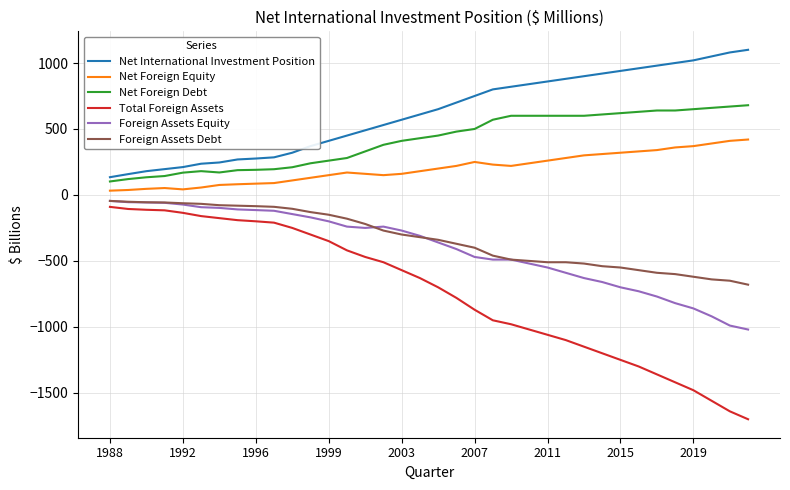

What is the lowest value of the Foreign Assets Equity series?

-1020.0